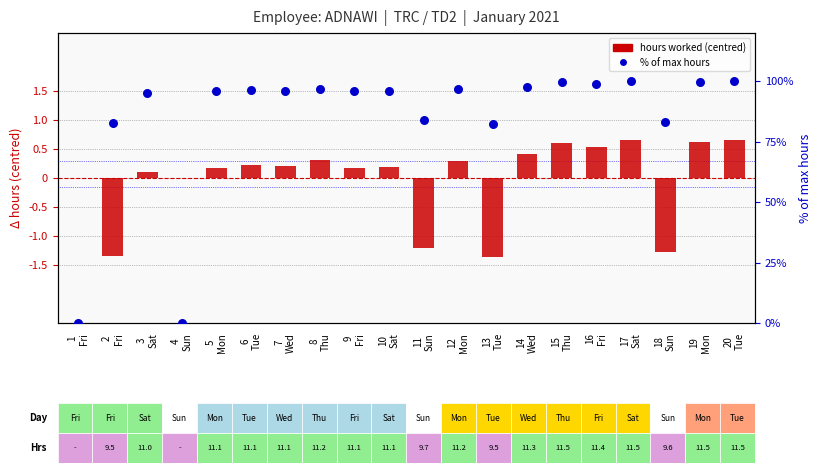

Which series has the widest spread of Y values?

% of max hours